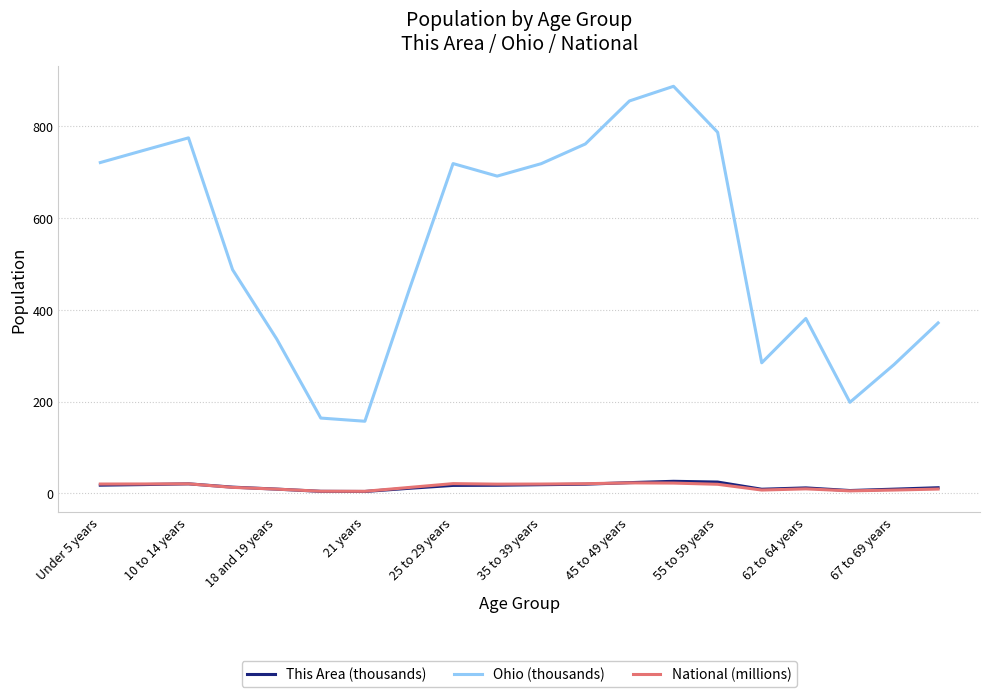

How many values in the Ohio (thousands) series are below 691?

10